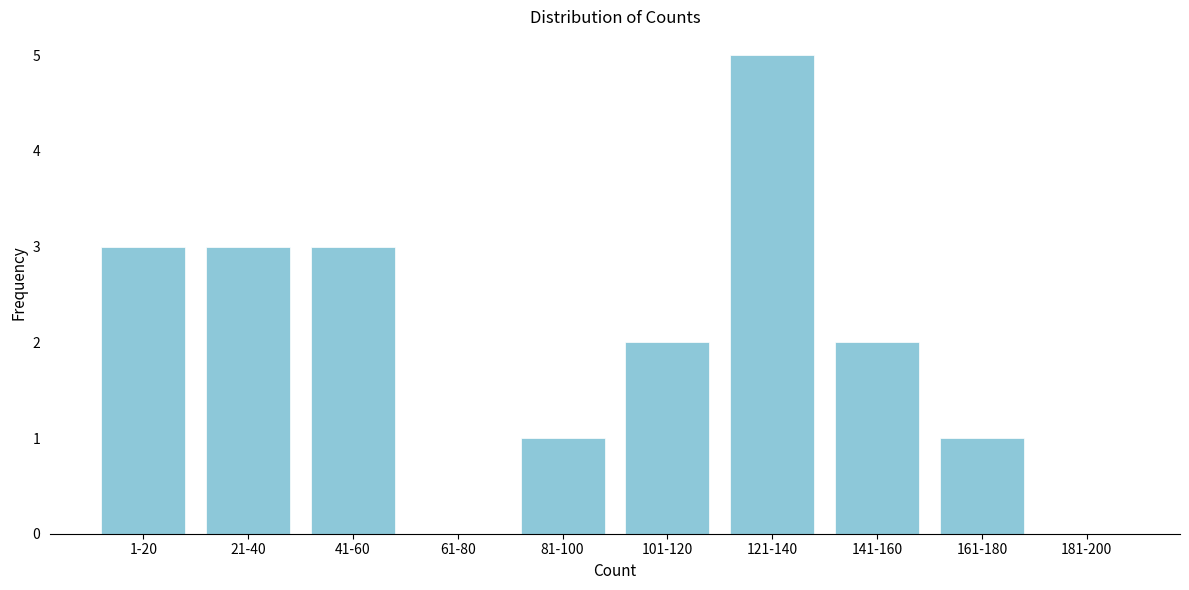

Reading left to right, what are all the values shown in this chart?

1-20=3	21-40=3	41-60=3	61-80=0	81-100=1	101-120=2	121-140=5	141-160=2	161-180=1	181-200=0